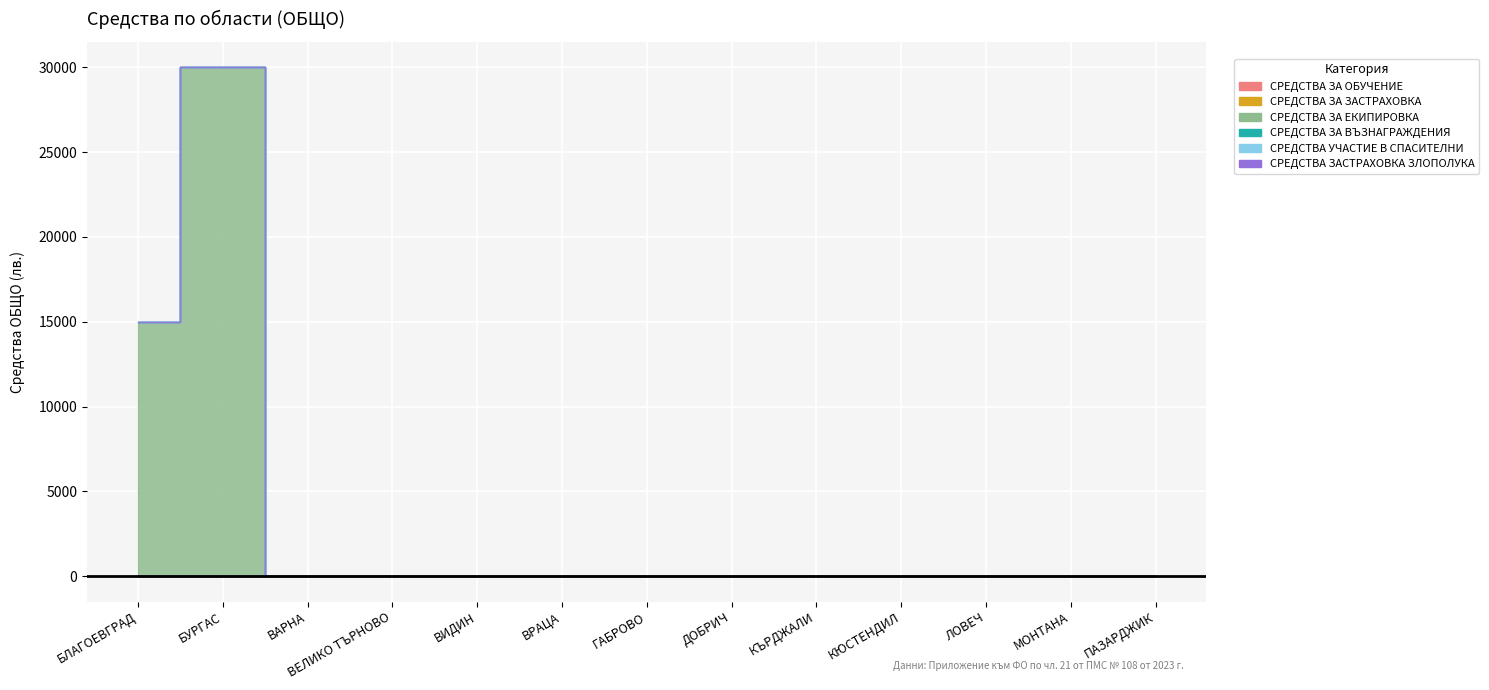

The СРЕДСТВА ЗА ЕКИПИРОВКА series shows 30000 at БУРГАС. True or false?

True